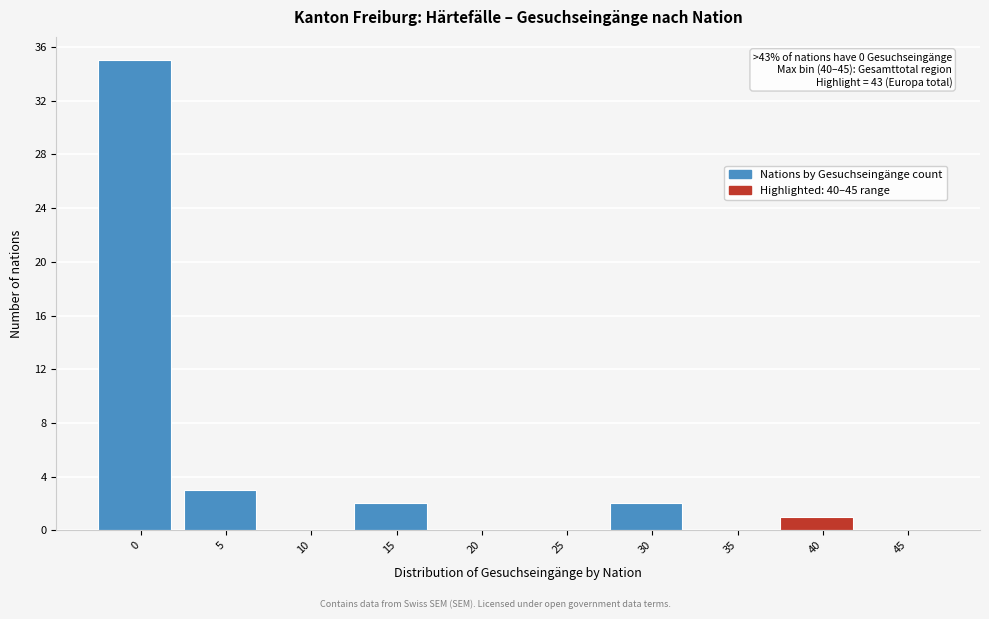

Reading right to left, transcribe all the data shown in this chart.

45=0	40=1	35=0	30=2	25=0	20=0	15=2	10=0	5=3	0=35